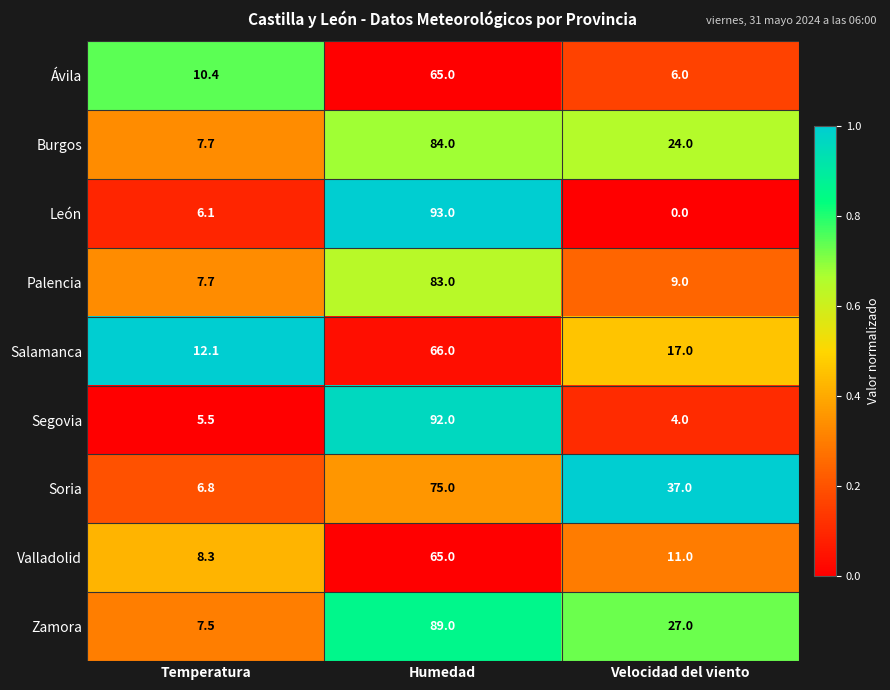

At how many categories does at least one series exceed 0?

3